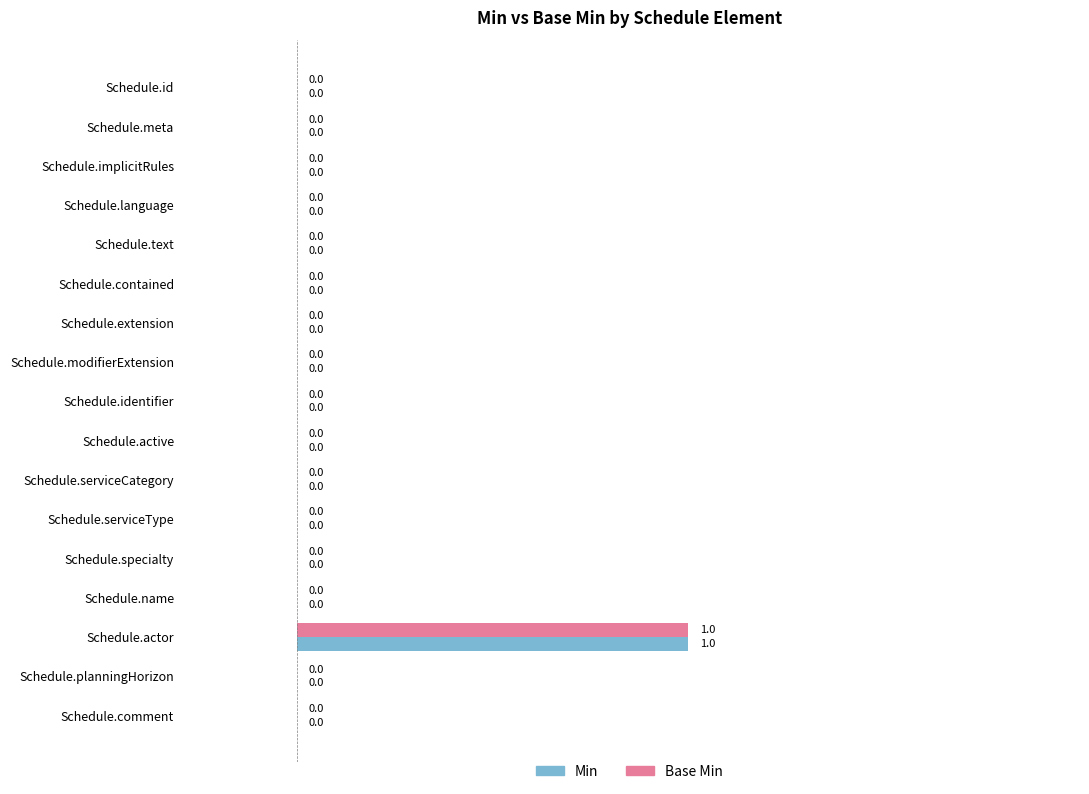

At which category is the sum across all series the highest?

Schedule.actor